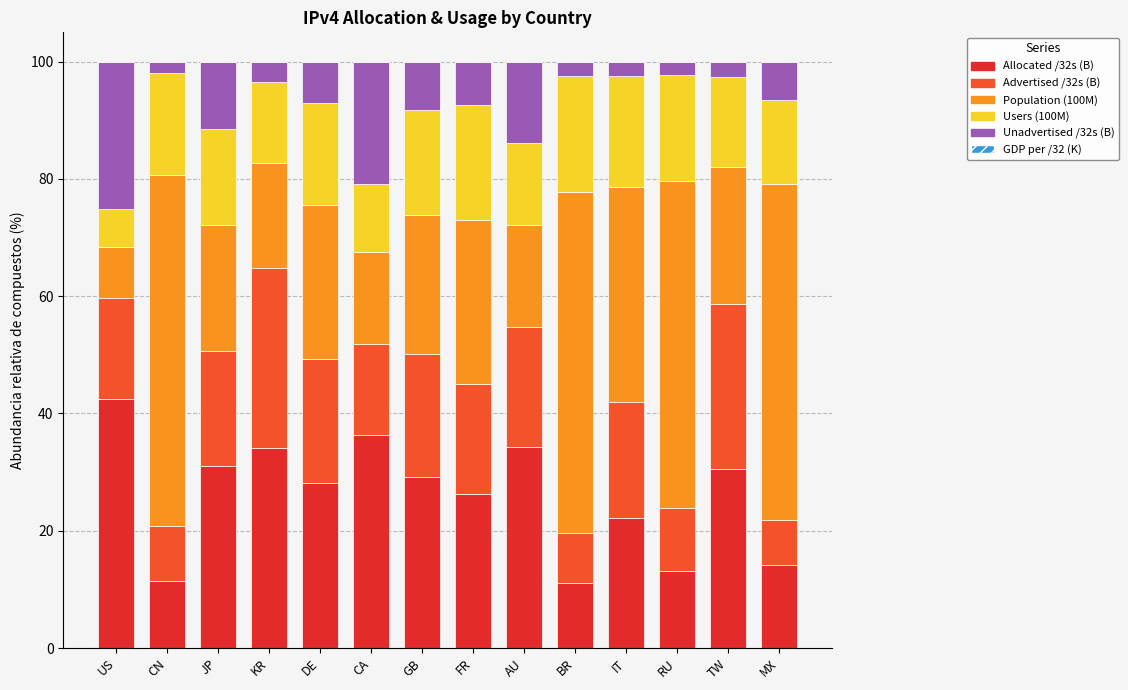

What is the maximum value for Allocated /32s (B)?

42.4